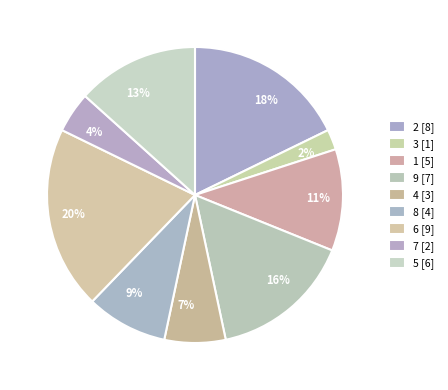

Which category has the smallest portion of the pie?

3